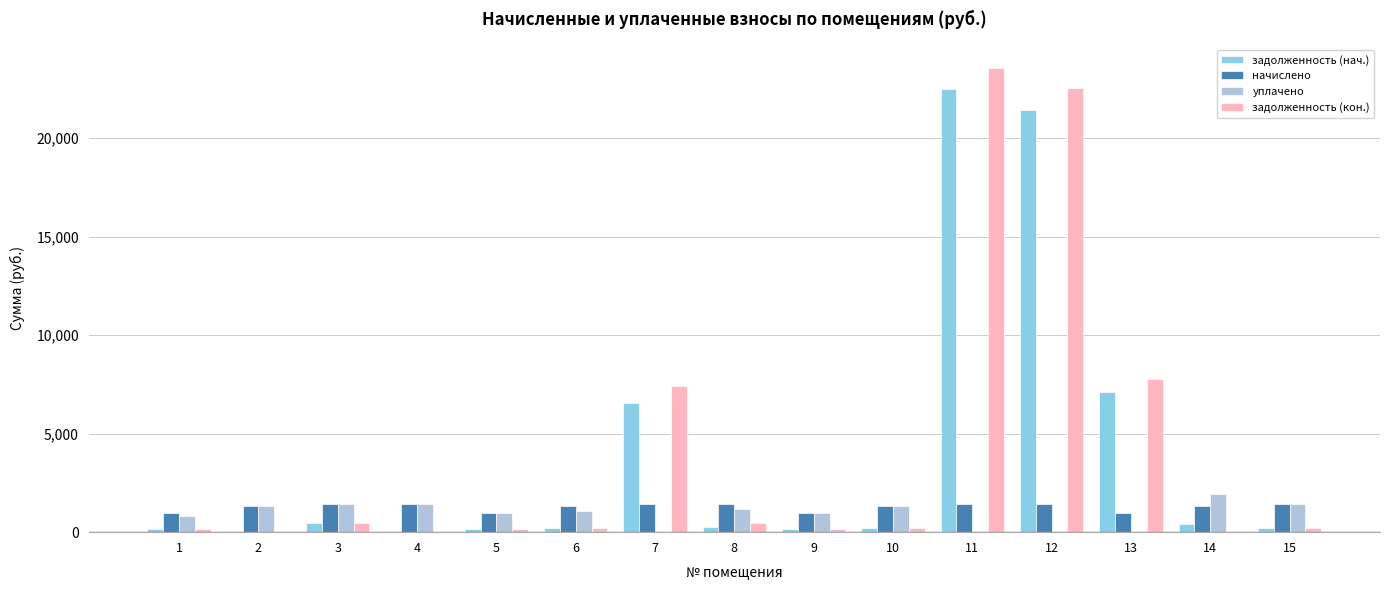

At which label does задолженность (нач.) first exceed 236?

3